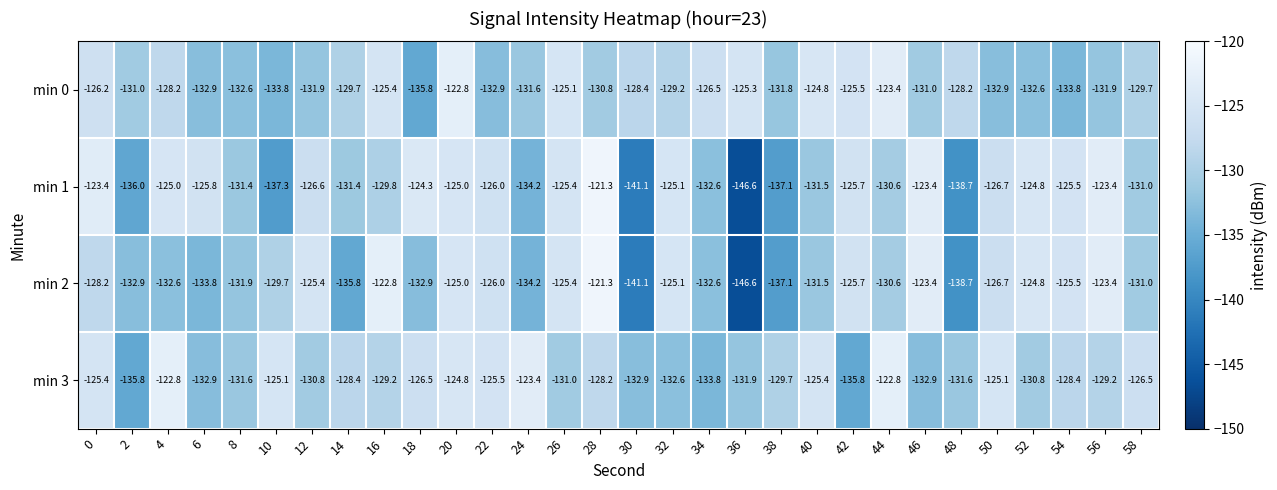

What value does the min 3 series have at 36?

-131.9